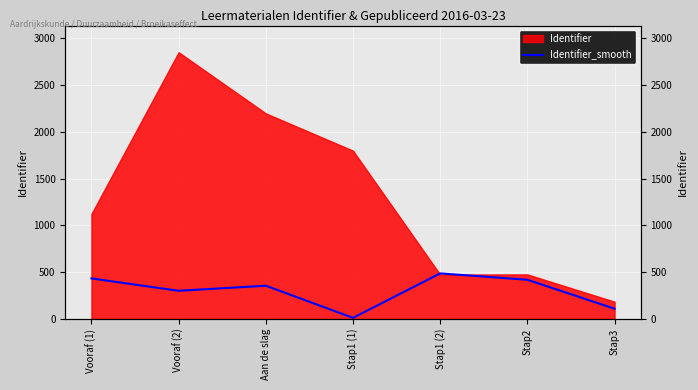

Reading right to left, what are all the values shown in this chart?

109.2	418.6	486.8	11.5	354.9	300.9	433.1